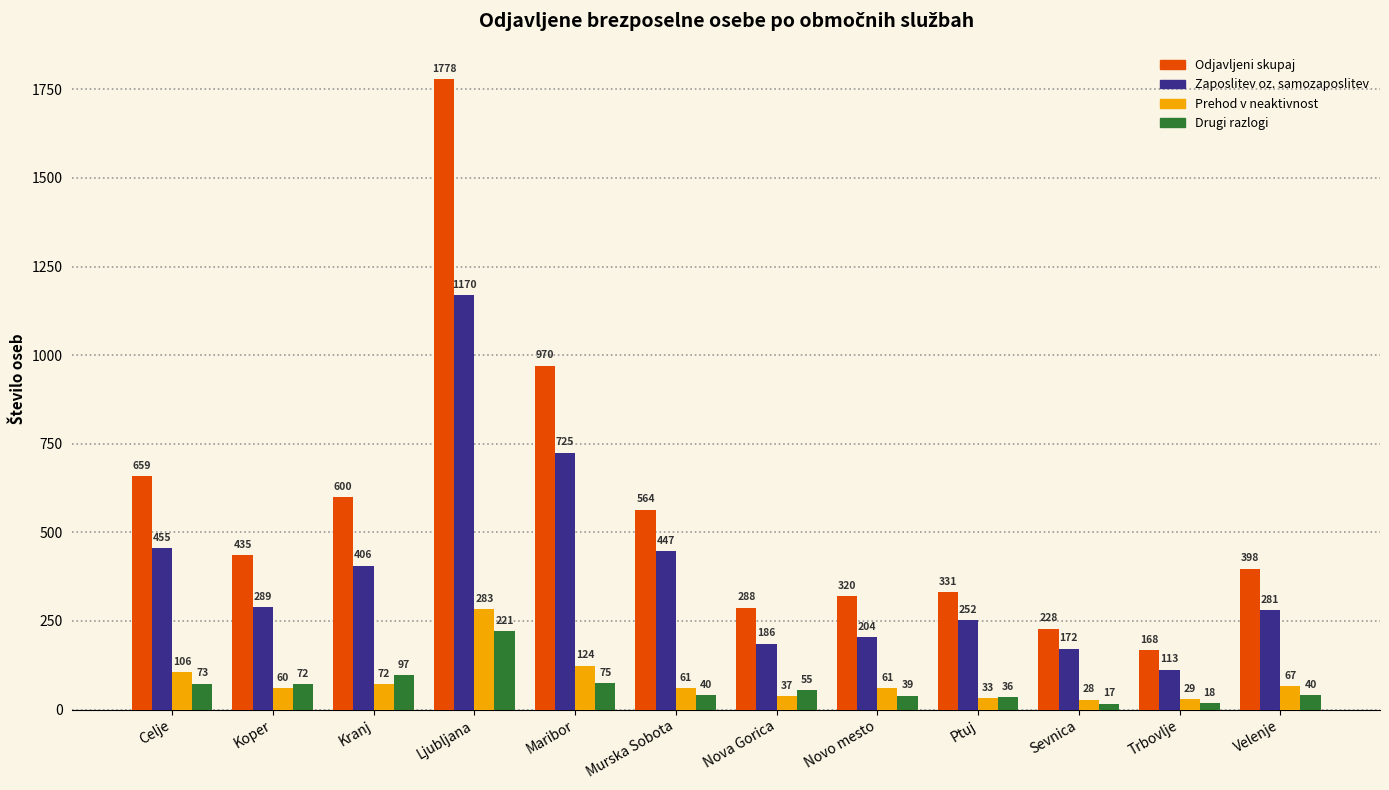

True or false: Odjavljeni skupaj has a value of 1173 at Ljubljana.

False